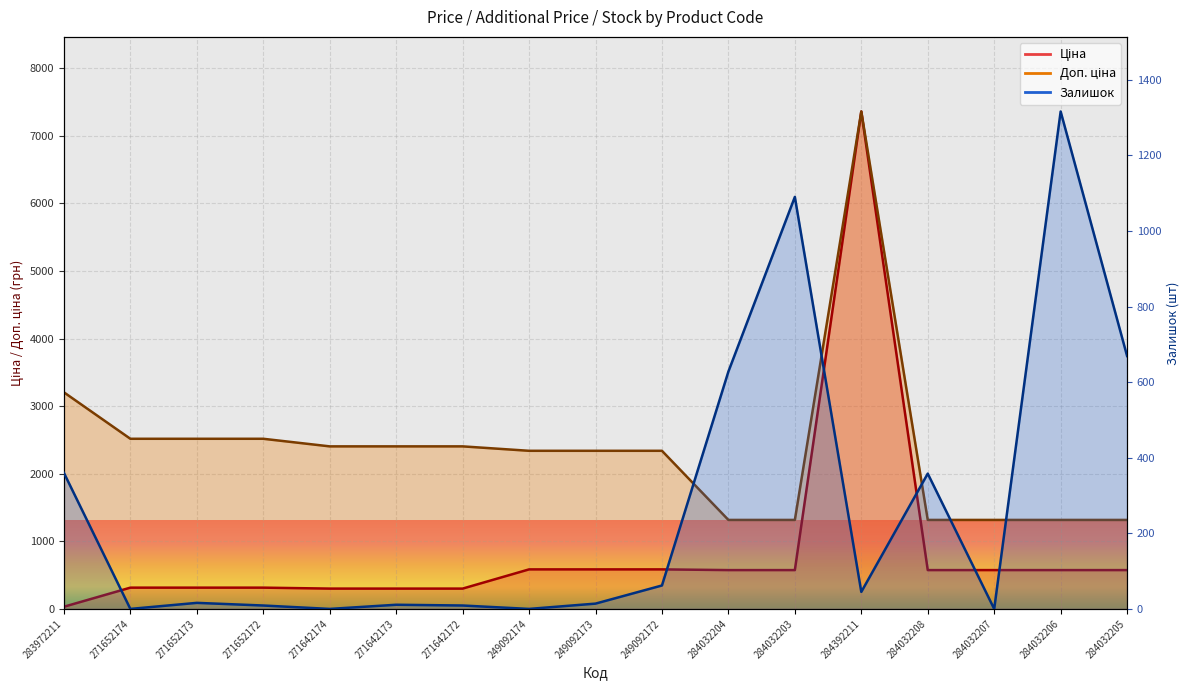

What is the sum of all Доп. ціна values?

40252.5